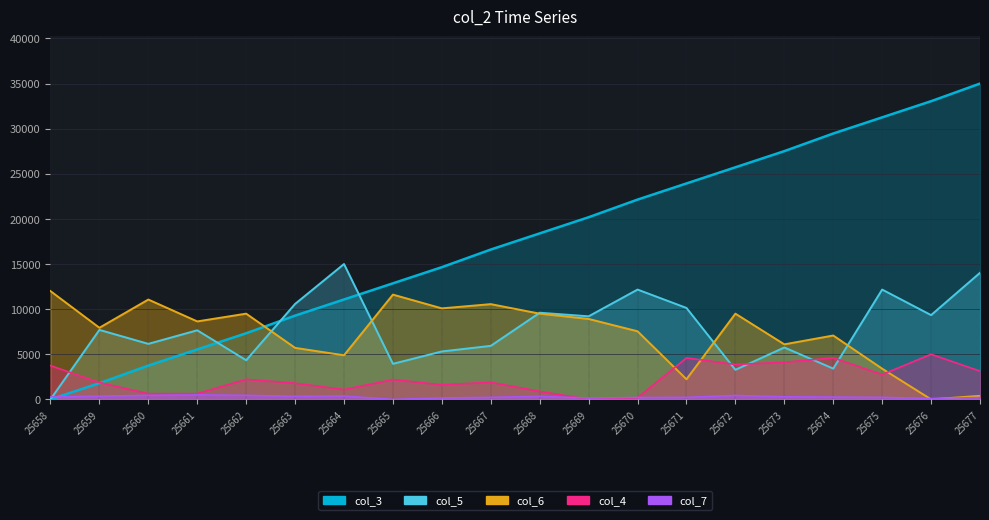

At 25675, list the series in order from smallest to largest.

col_7, col_4, col_6, col_5, col_3